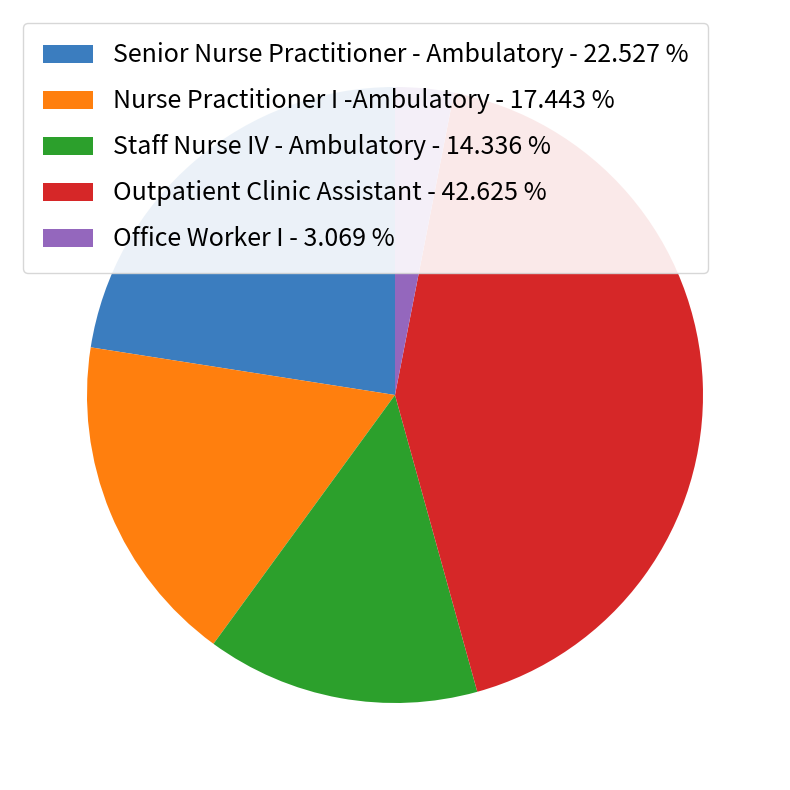

Does Outpatient Clinic Assistant - 42.625 % represent more than half of the total?

No